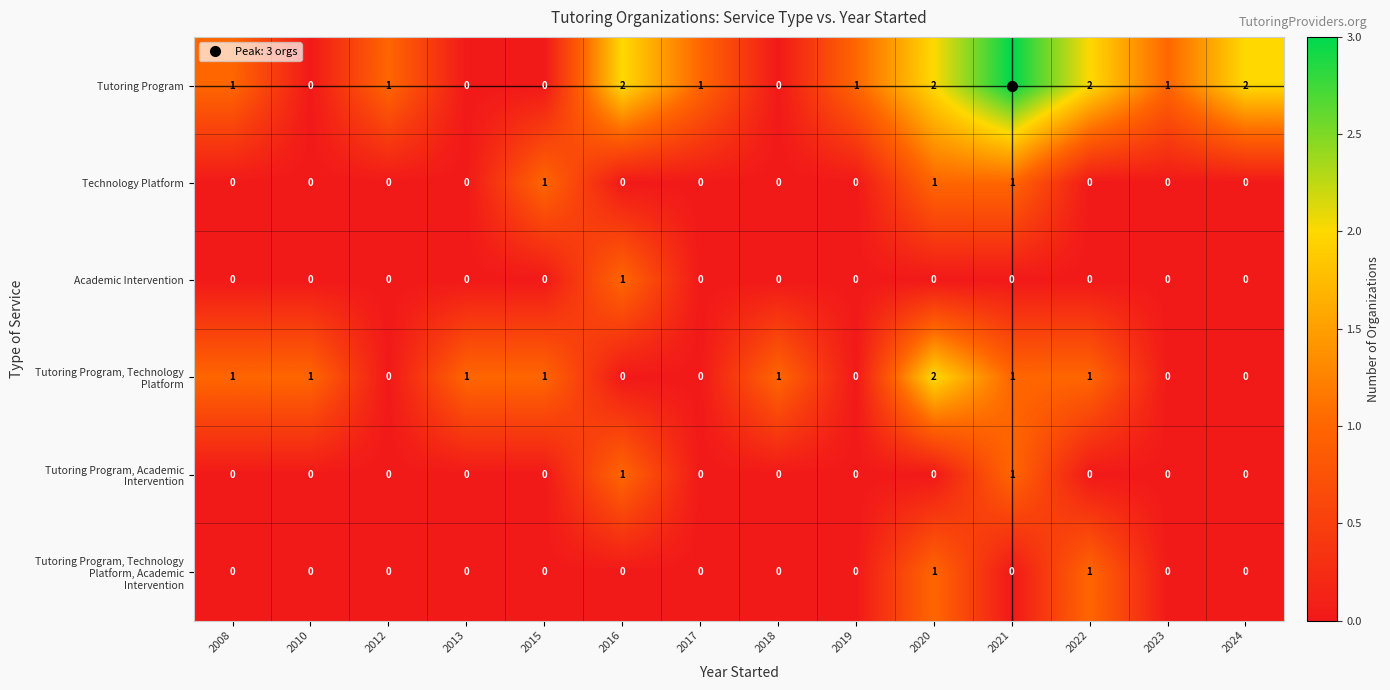

What is the difference between the highest and lowest values at 2021?

3